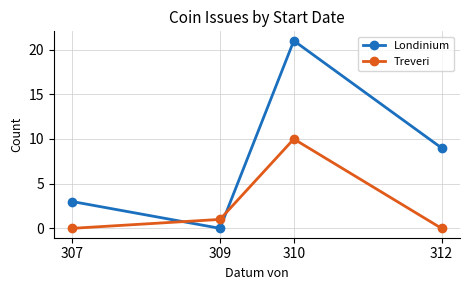

List the series in order of their peak value, lowest first.

Treveri, Londinium